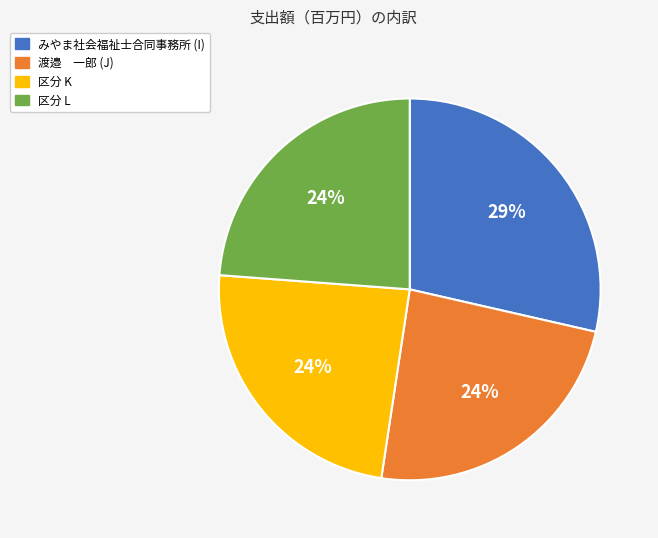

What is the ratio of the value at みやま社会福祉士合同事務所 (I) to the value at 区分 K?

1.2